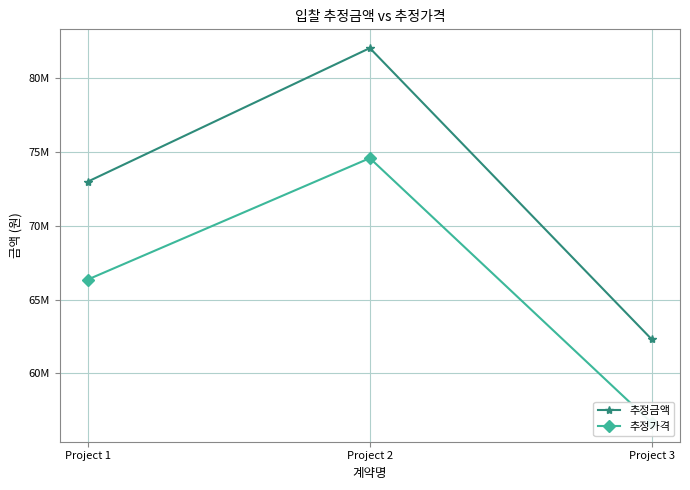

What is the difference between the 추정가격 values at Project 1 and Project 3?

9723636